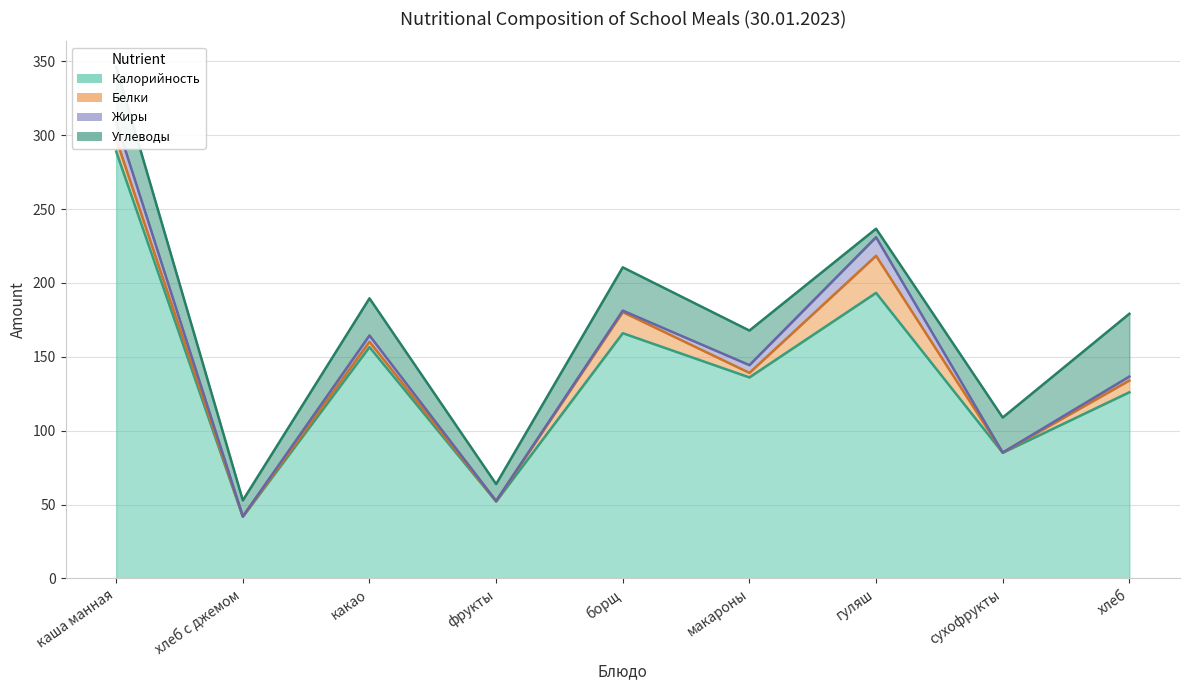

What are all the series names shown in the legend?

Калорийность, Белки, Жиры, Углеводы